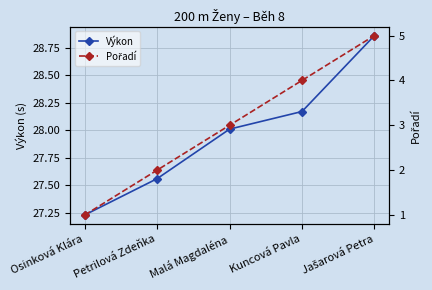

True or false: Výkon has more than 1 points higher than both neighbors.

False